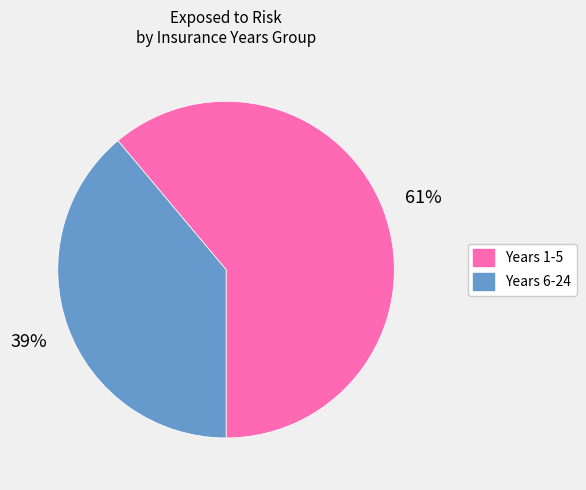

To the nearest percent, what is the average slice percentage?

50%